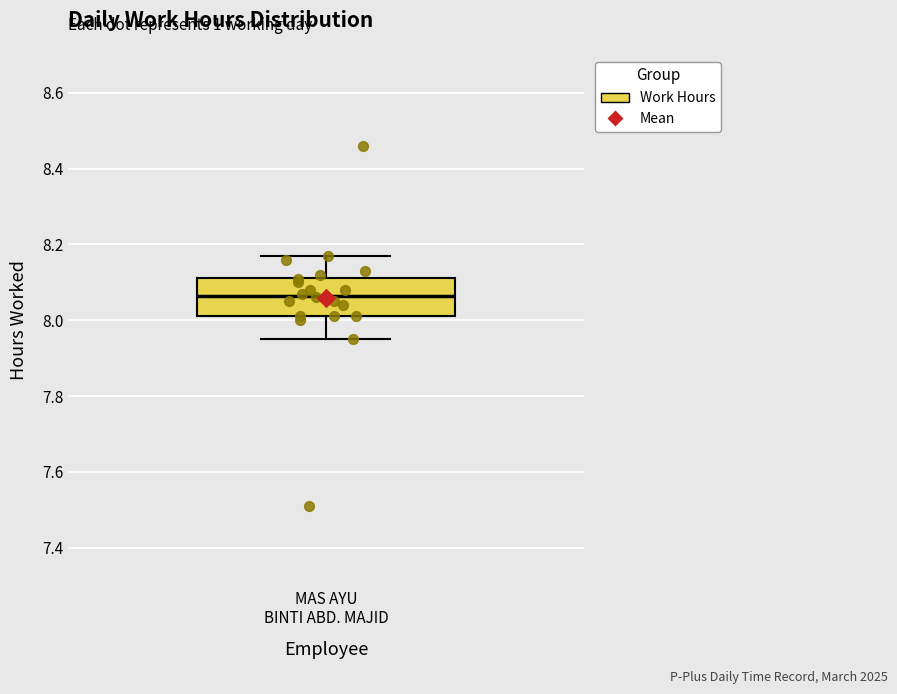

Where does the median line of the box for MAS AYU BINTI ABD. MAJID sit on the y-axis? The values are not printed on the chart, so give them approximately, as read against the axis.

8.06